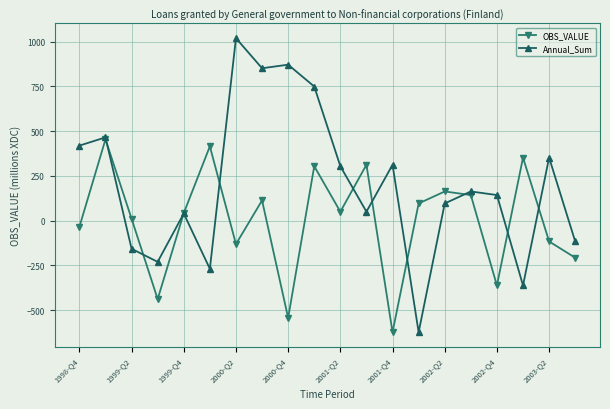

In OBS_VALUE, how many points are higher than both neighbors (excluding endpoints)?

7